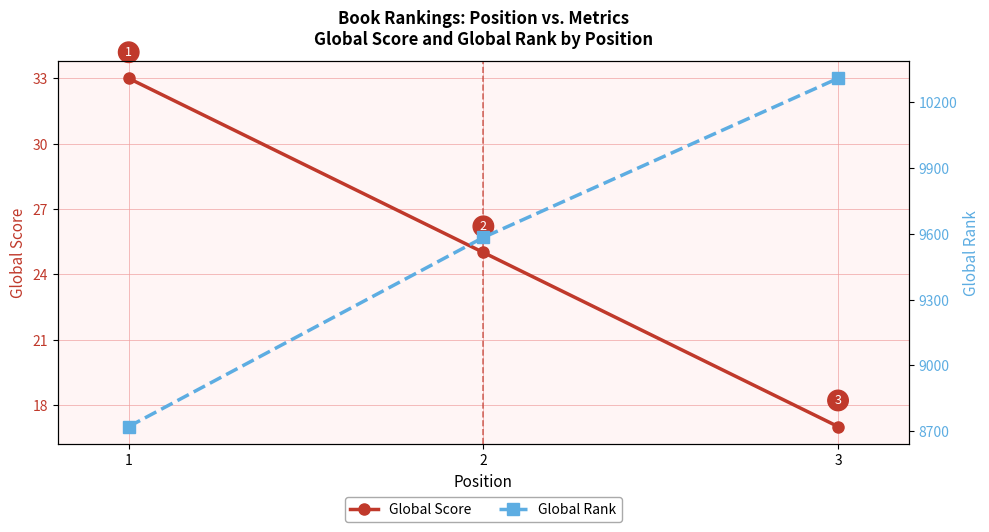

Does the chart have visible grid lines?

Yes